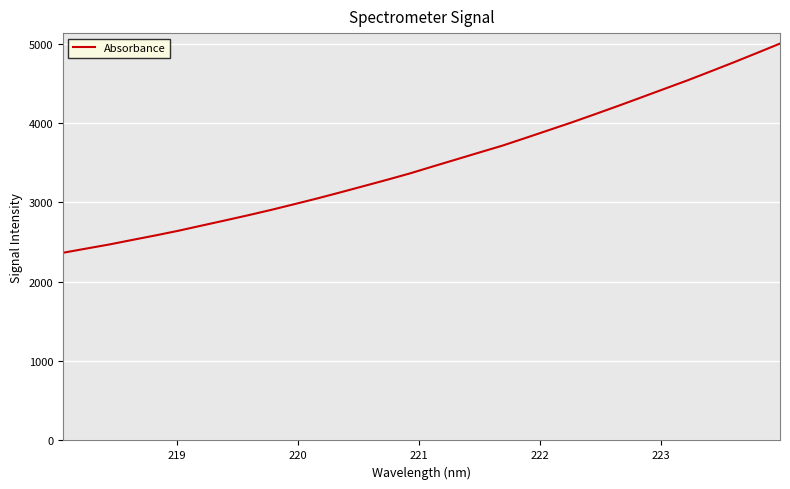

What is the difference between the maximum and minimum values?

2637.4